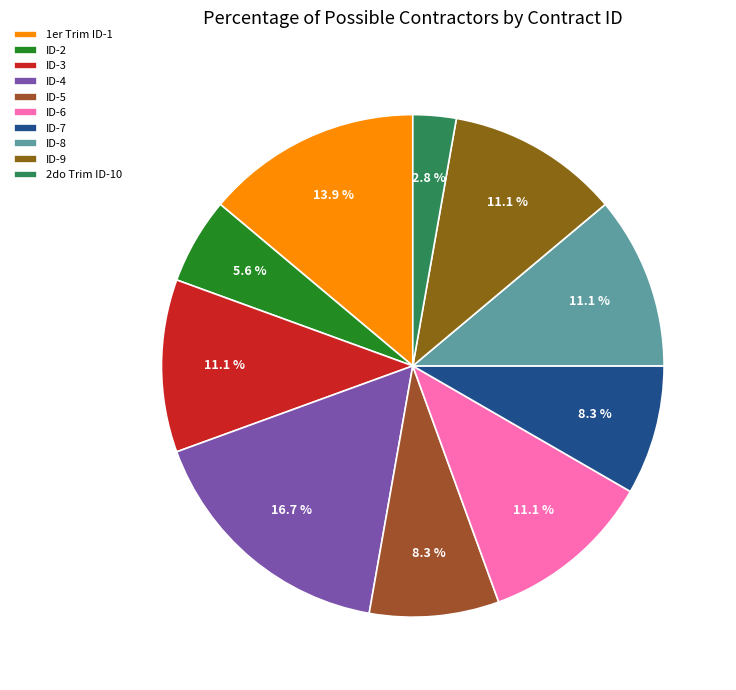

To the nearest percent, what is the difference between the largest and smallest slice percentages?

14%